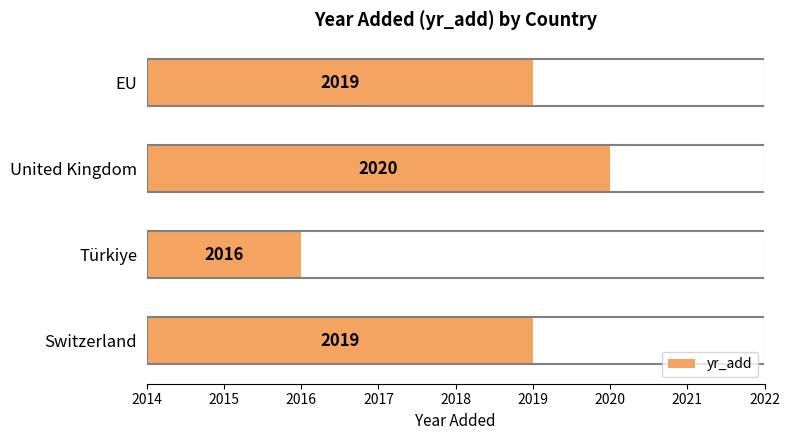

Reading bottom to top, list all the values displayed in this chart.

2019	2016	2020	2019